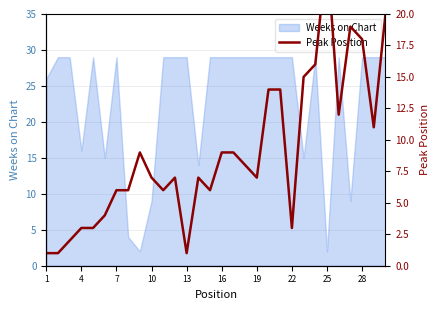

True or false: Weeks on Chart has a value of 27 at 4.

False